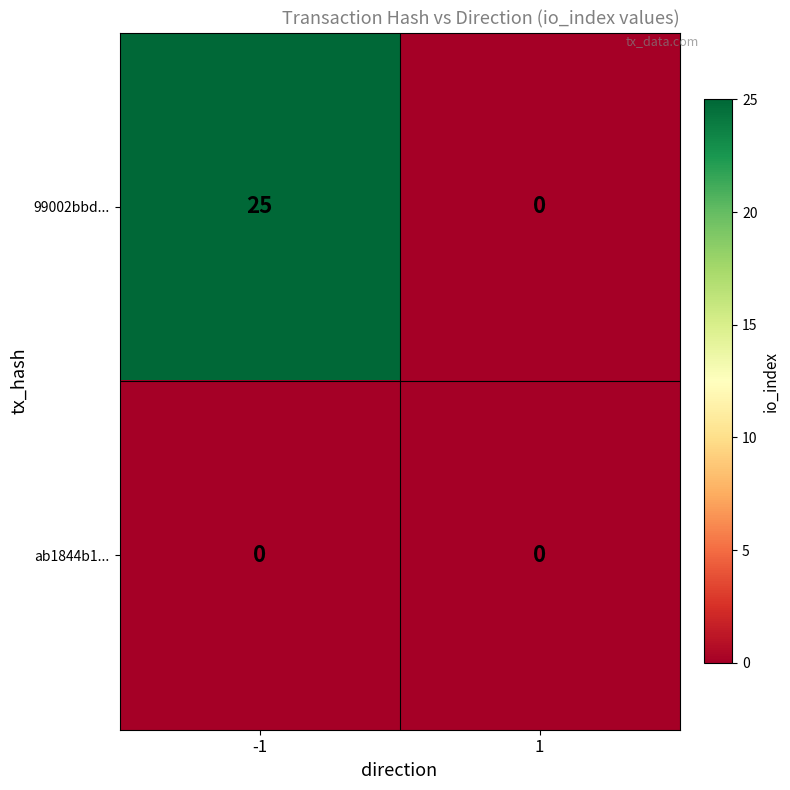

Between -1 and 1, which series saw the biggest shift?

99002bbd...